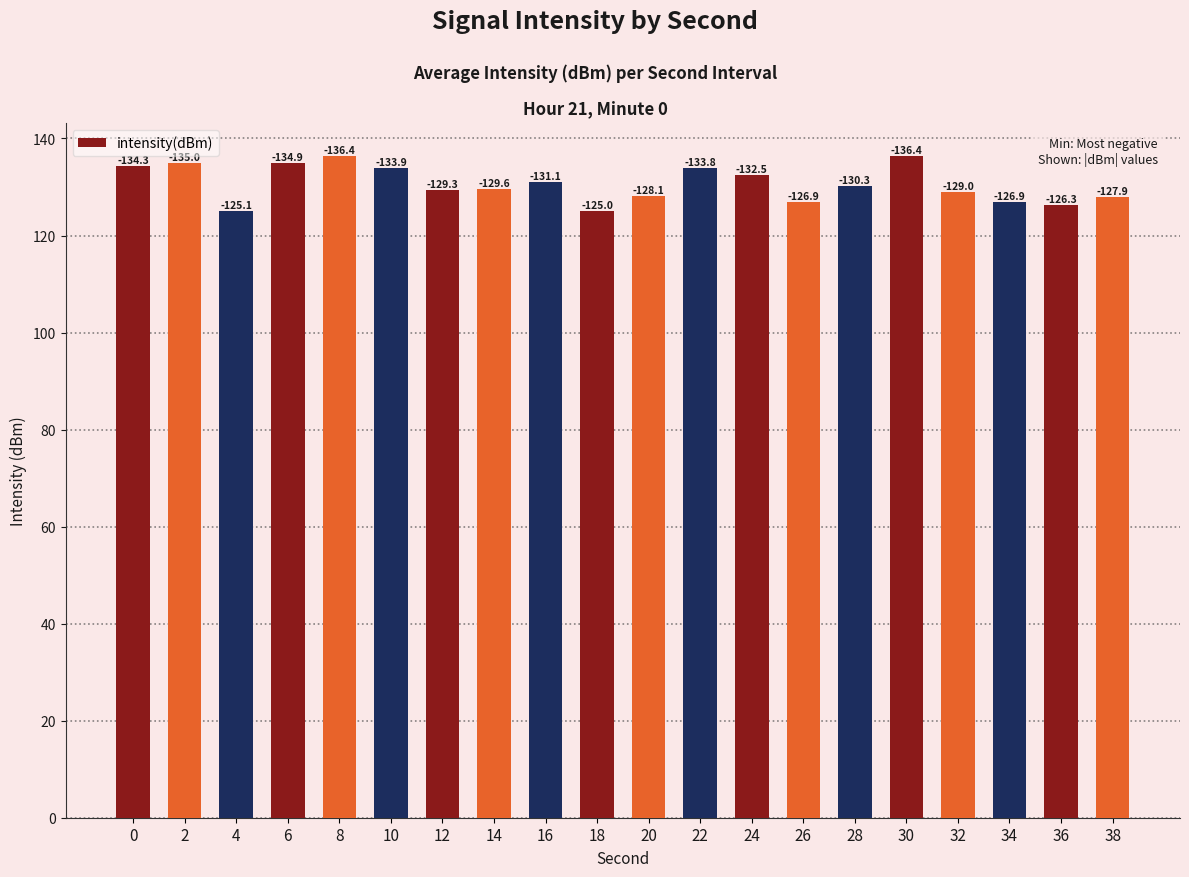

How many bars are there in total?

20